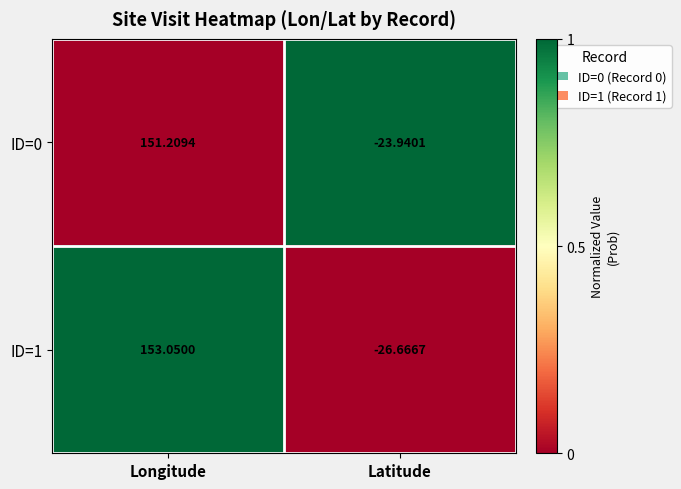

Which category has the highest value in the ID=0 series?

Longitude